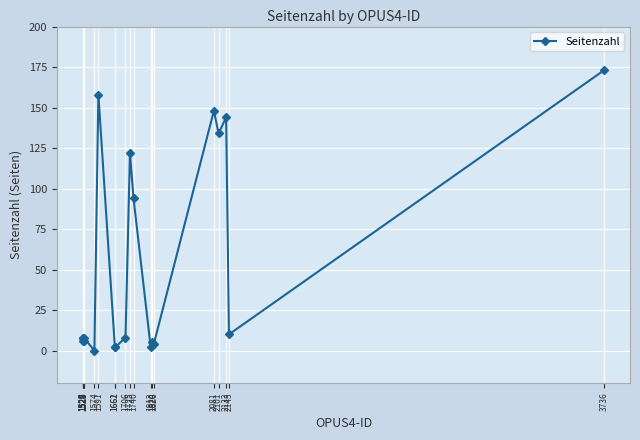

The chart shows a value of 178 at 1725. True or false?

False